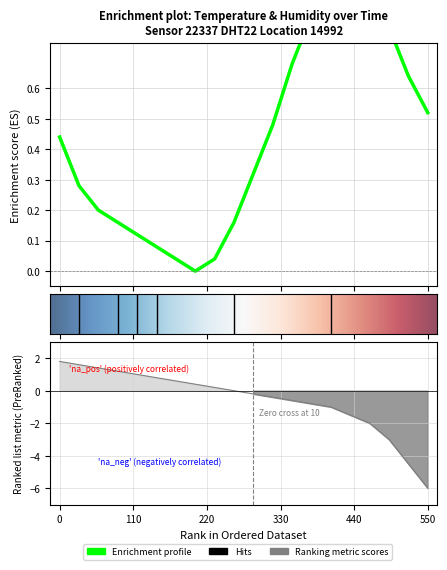

How many lines are shown in the chart?

1